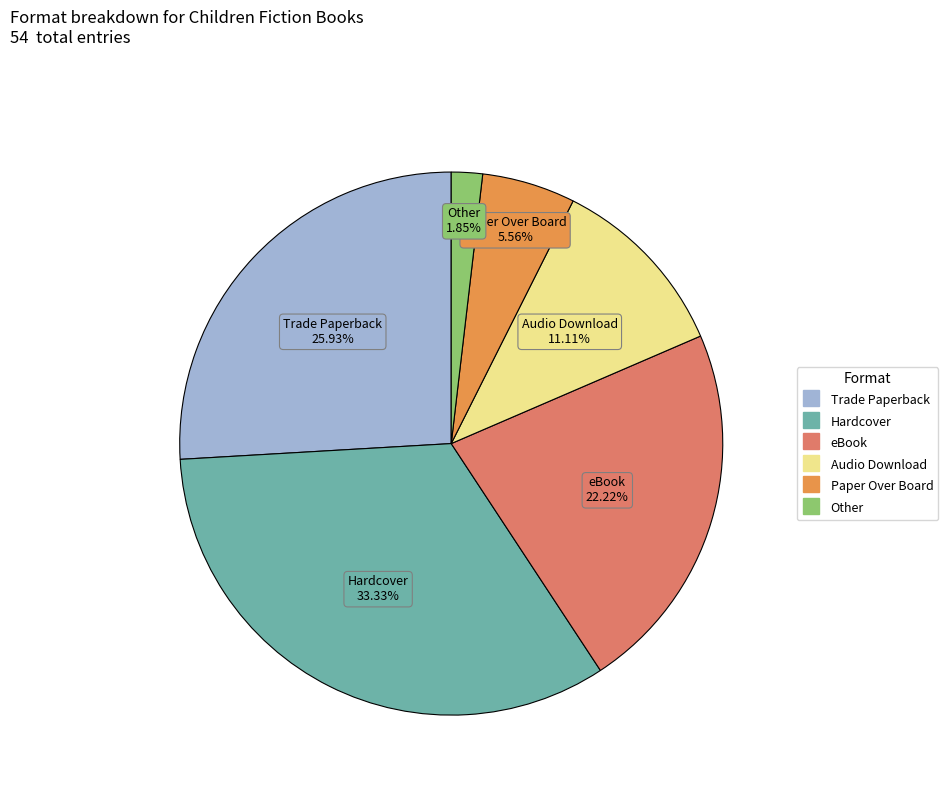

To the nearest percent, what percentage of the pie is Audio Download?

11%